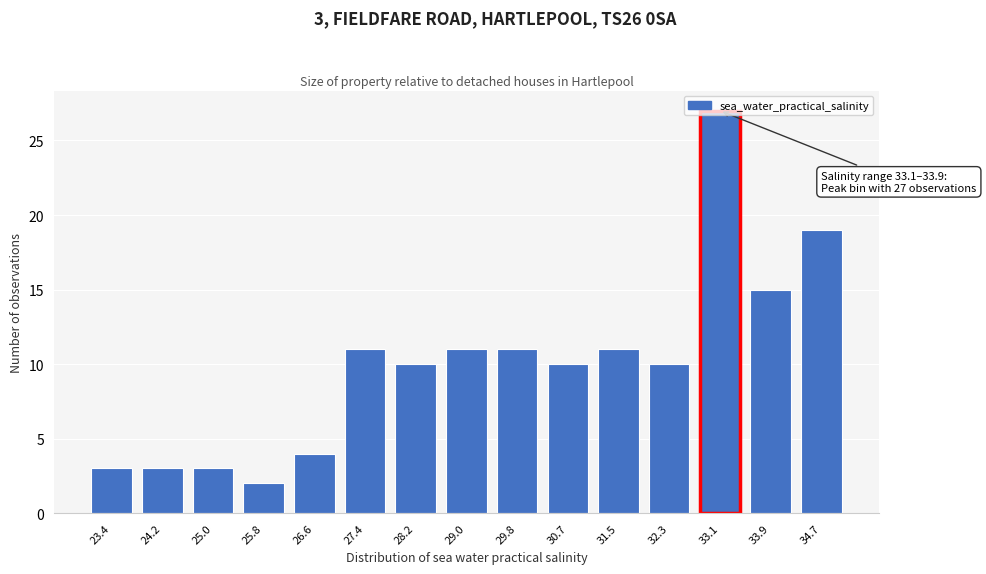

What is the ratio of the value at 32.3 to the value at 30.7?

1.0